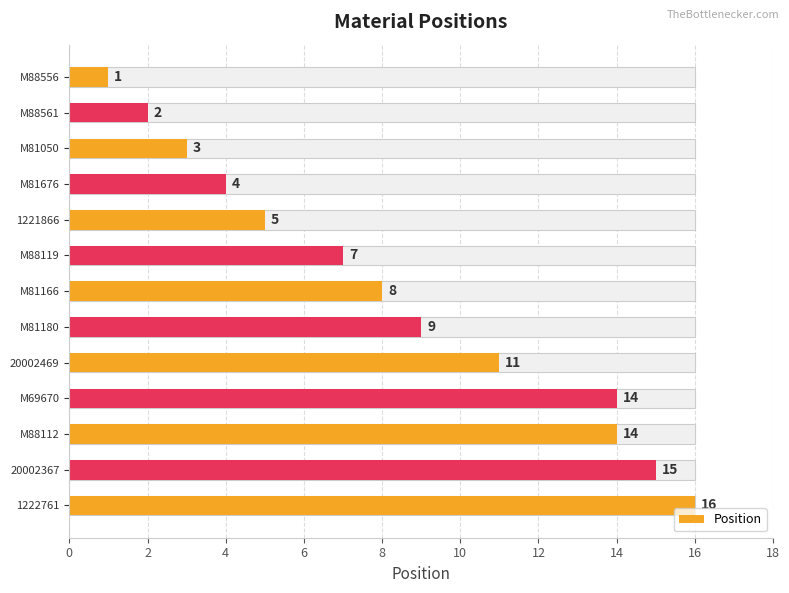

What is the maximum value shown in the chart?

16